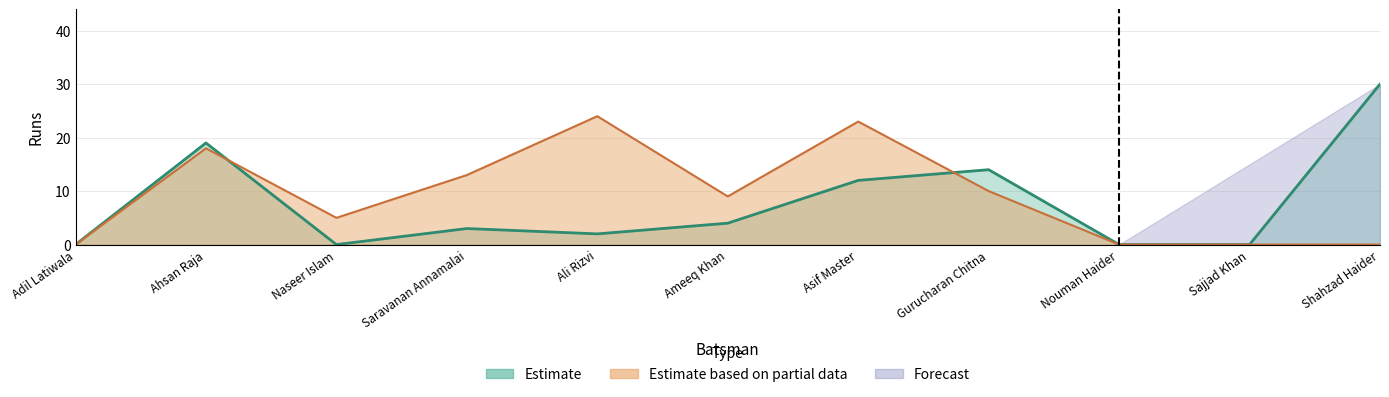

What is the sum of the Estimate values at Ahsan Raja and Ali Rizvi?

21